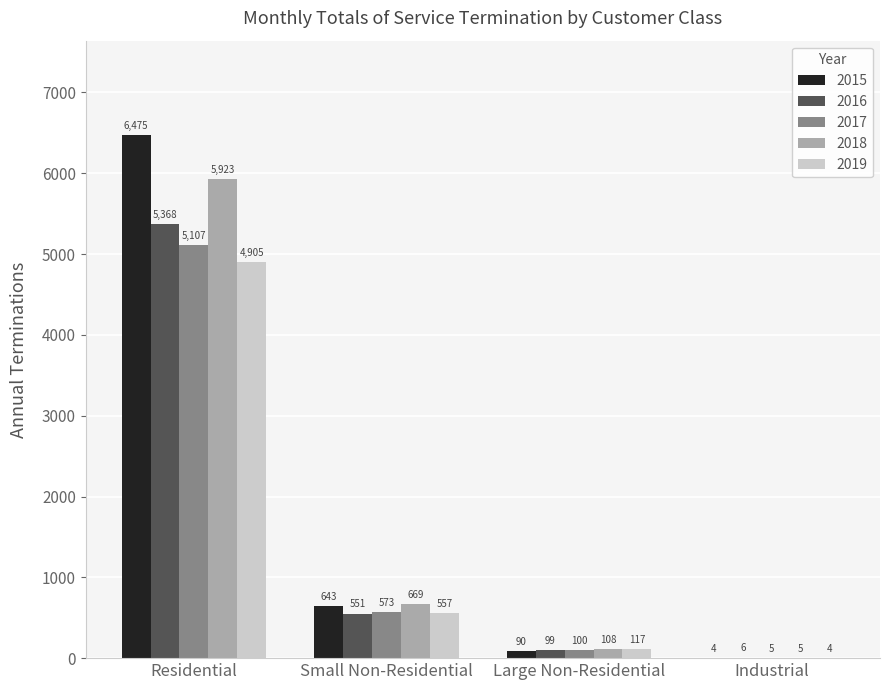

Between Small Non-Residential and Industrial, which series saw the biggest shift?

2018